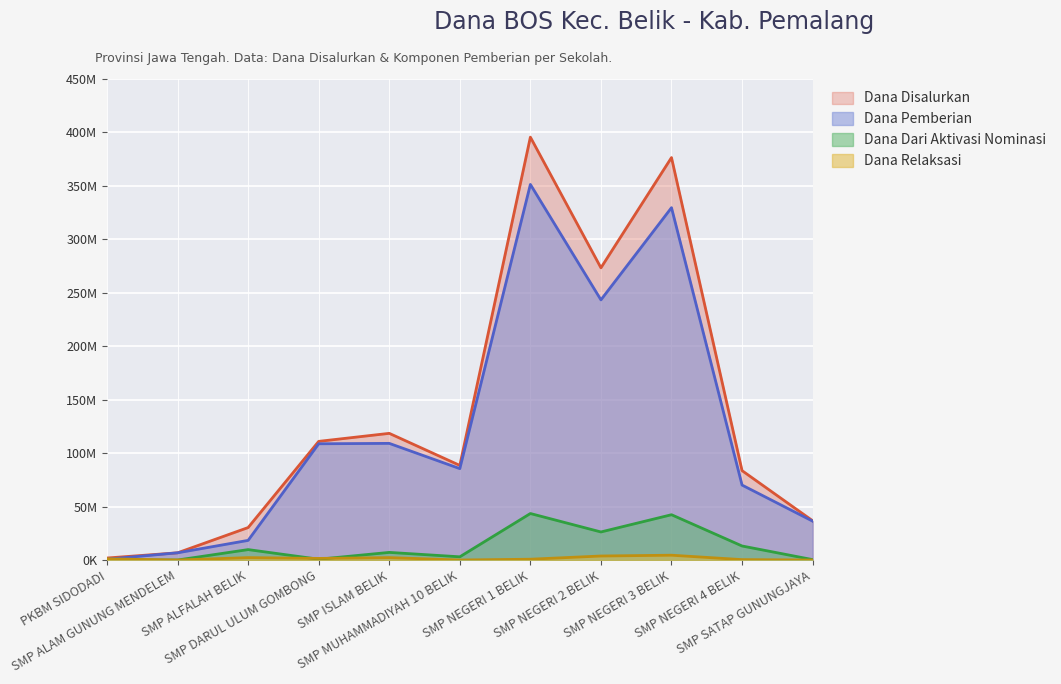

What is the total value across all series at SMP ISLAM BELIK?

237000000